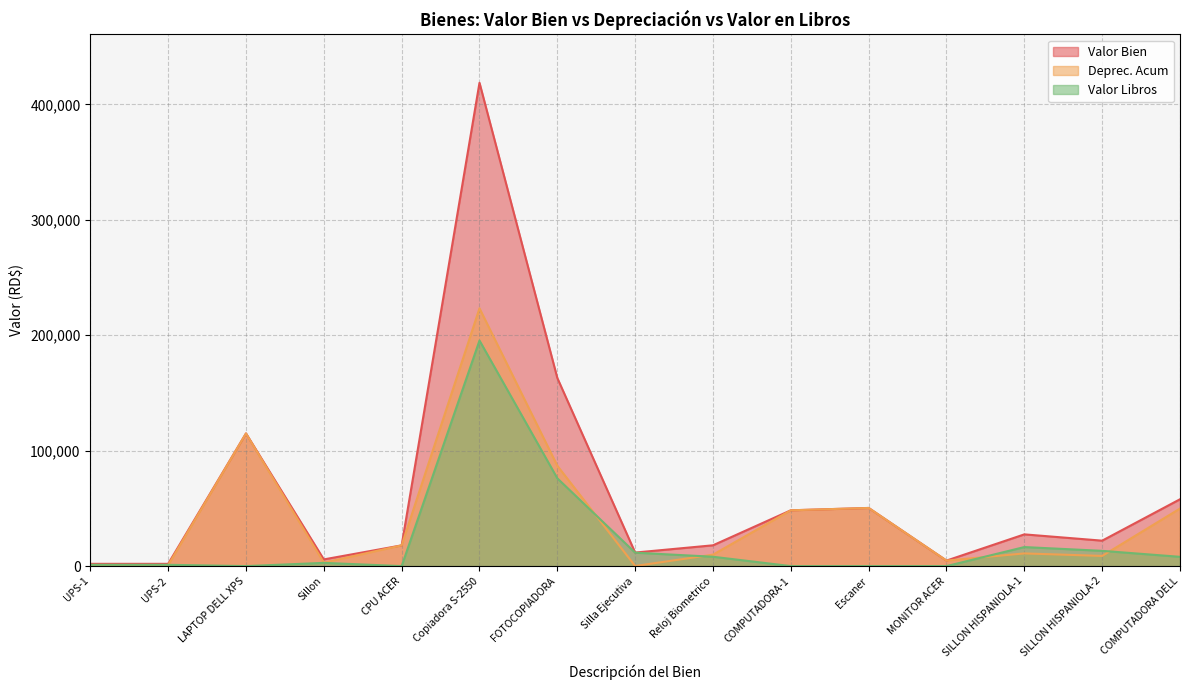

True or false: Deprec. Acum and Valor Bien intersect in this chart.

False